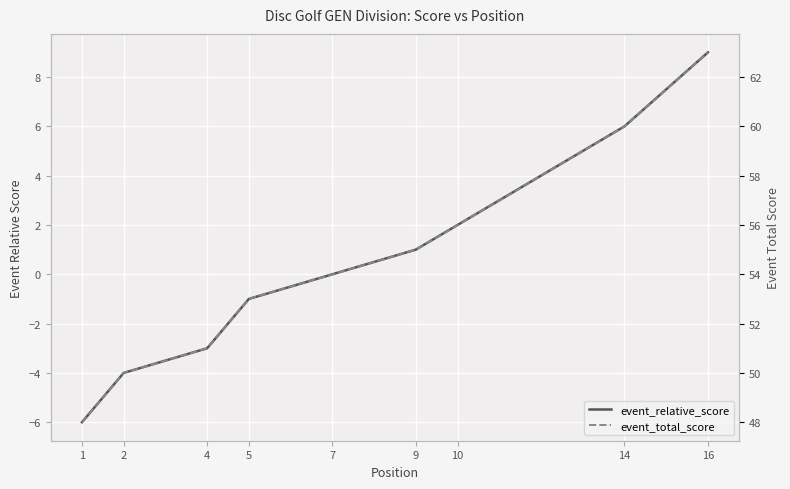

Is this an area chart (filled region under the line)?

No